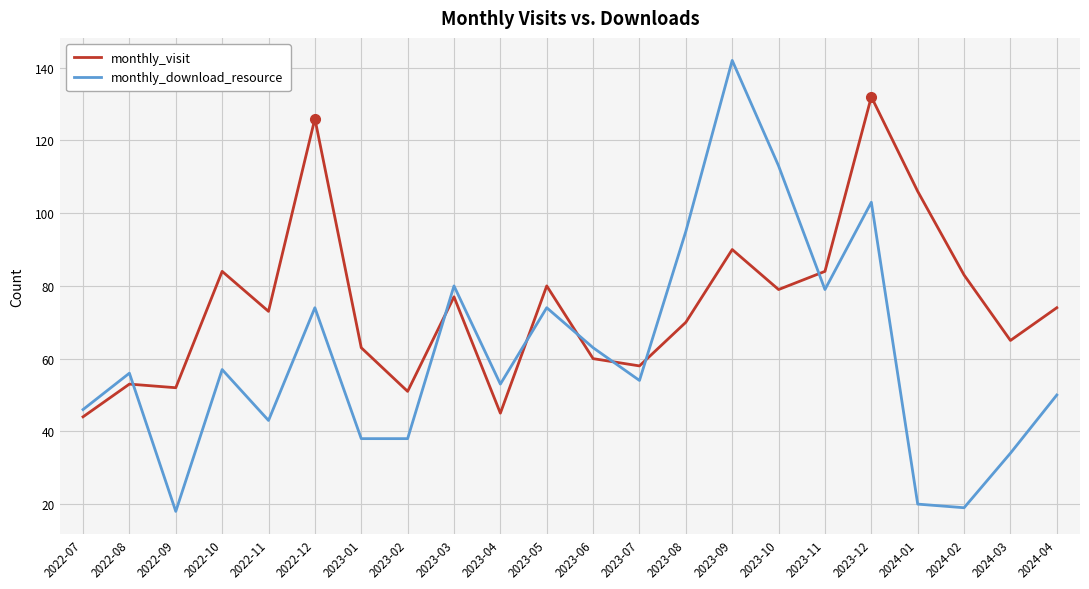

True or false: monthly_download_resource has more than 1 points higher than both neighbors.

True